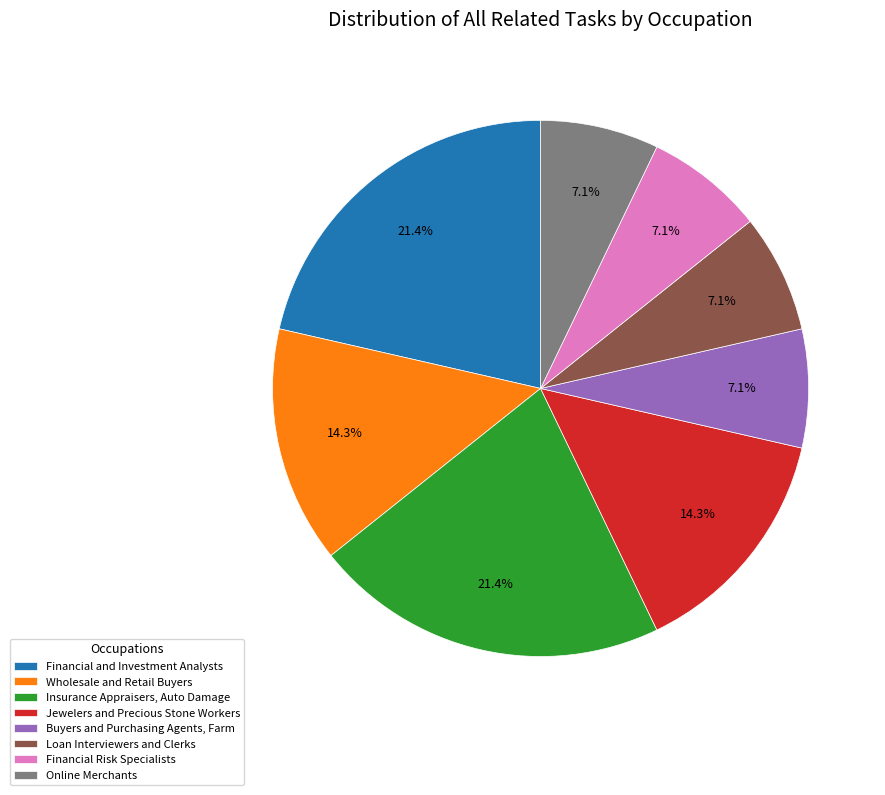

How much of the chart is everything except Loan Interviewers and Clerks?

92.9%